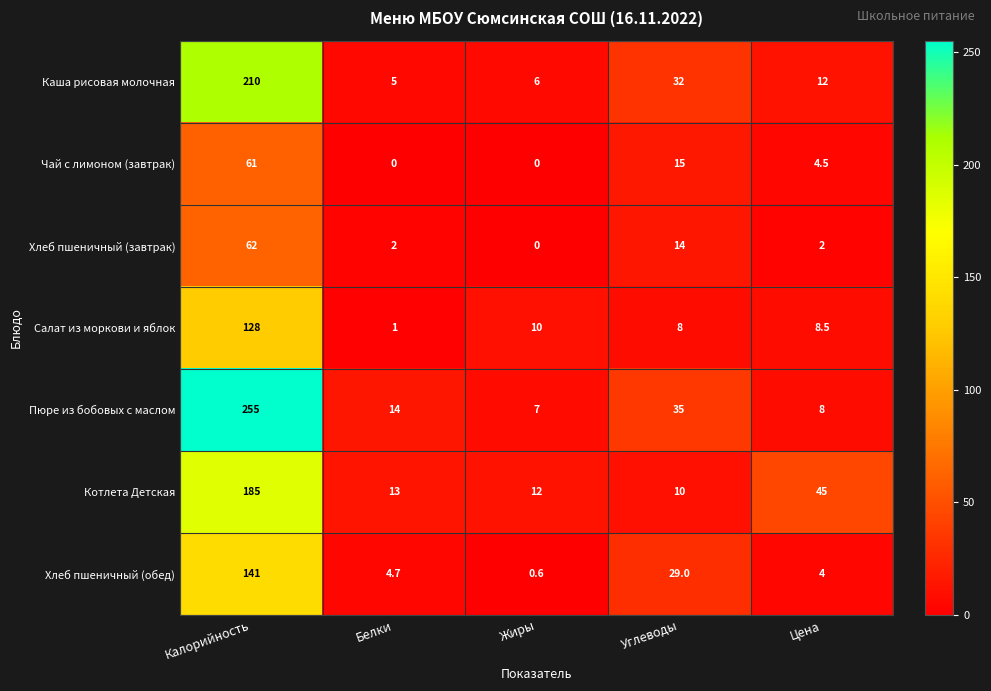

List the series in order of their peak value, lowest first.

Чай с лимоном (завтрак), Хлеб пшеничный (завтрак), Салат из моркови и яблок, Хлеб пшеничный (обед), Котлета Детская, Каша рисовая молочная, Пюре из бобовых с маслом